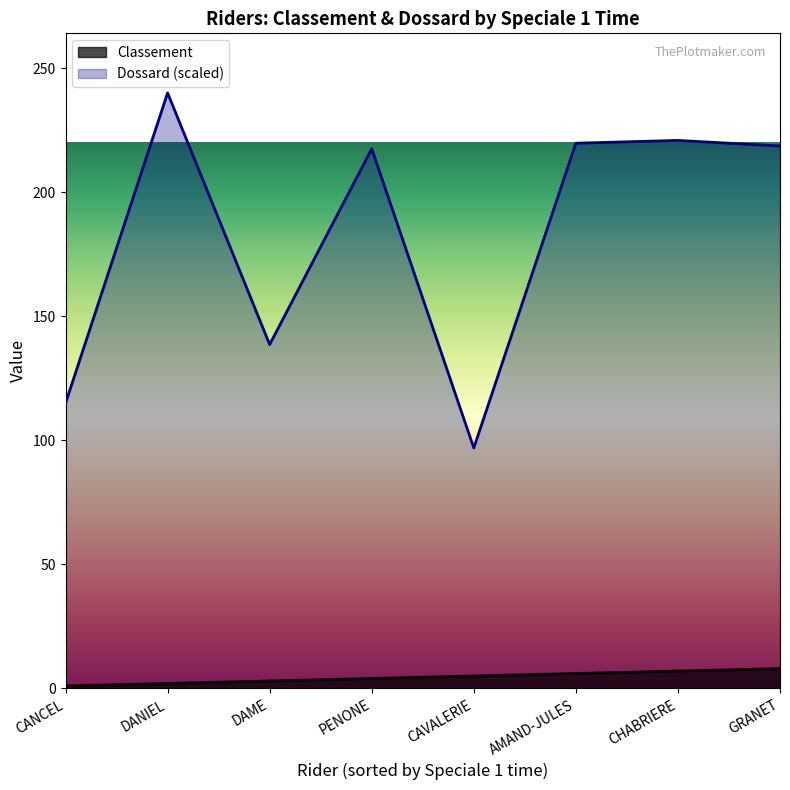

Does the chart have visible grid lines?

No